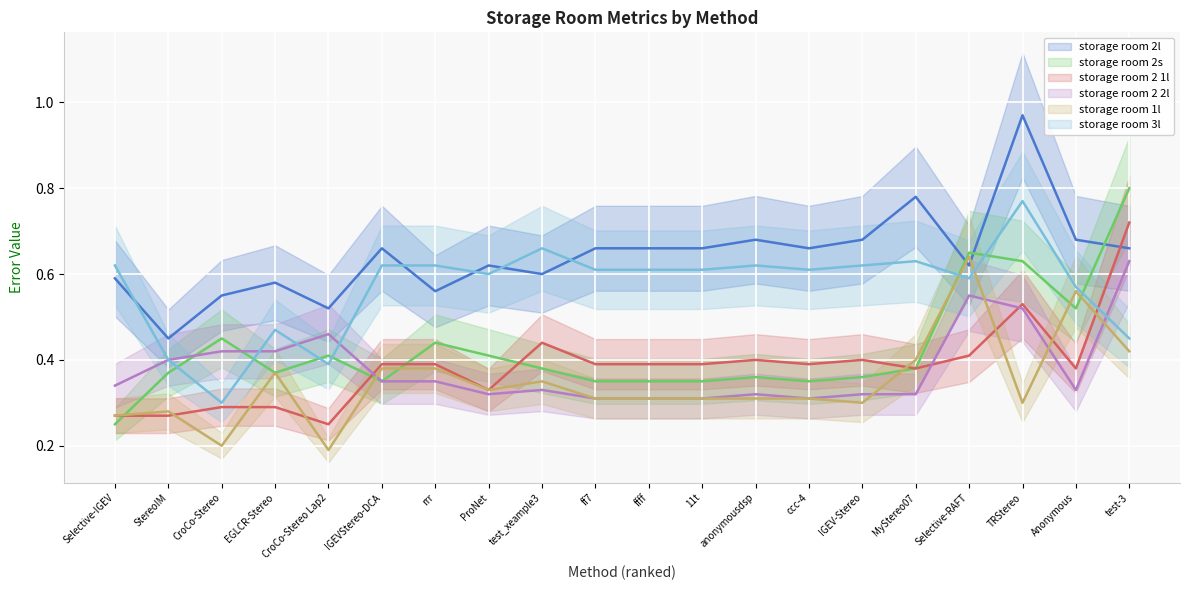

What is the label of the 5th point from the right?

MyStereo07